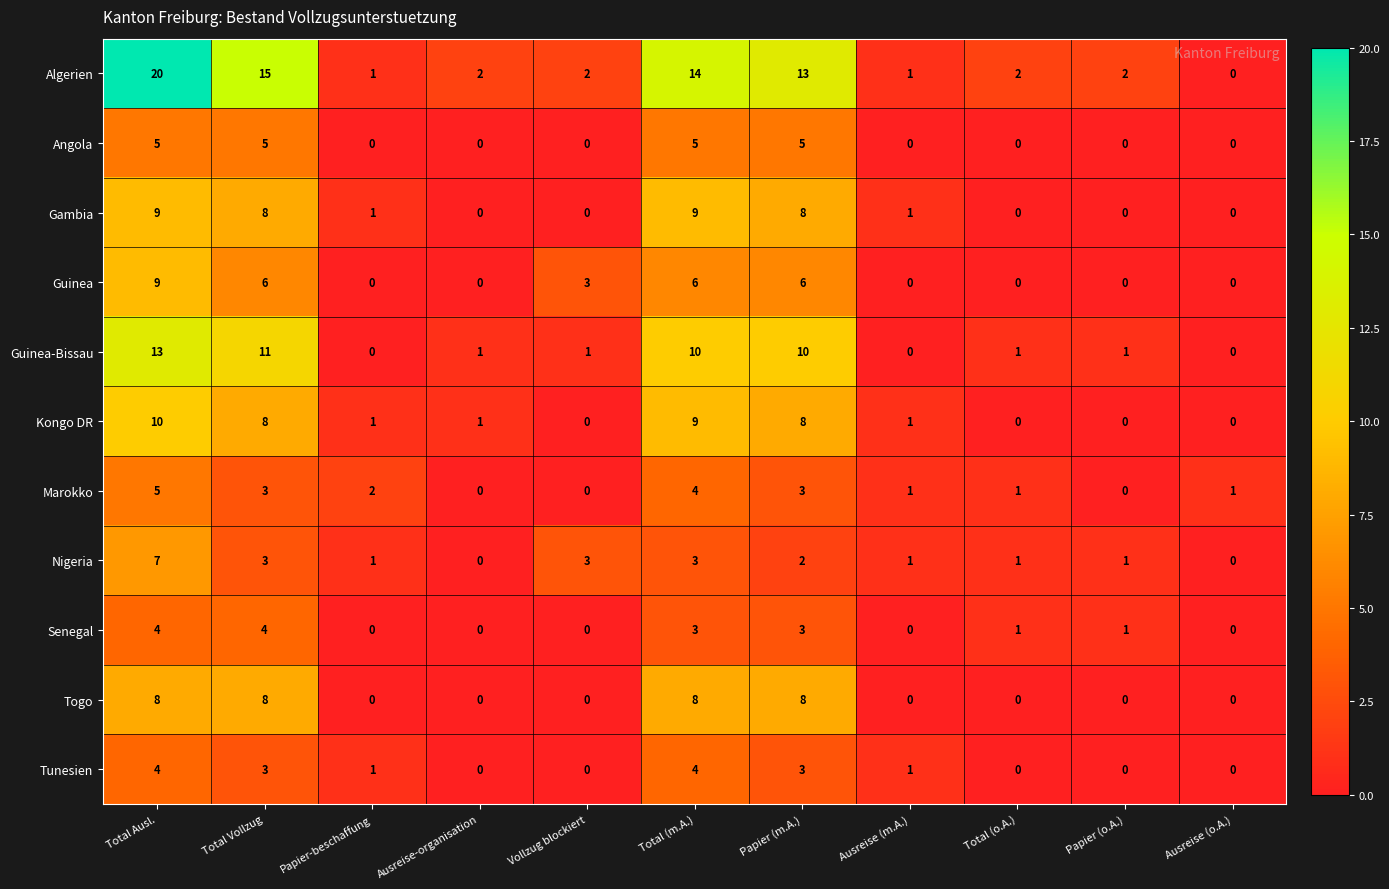

Count the Marokko values in the range 0 to 3.

9